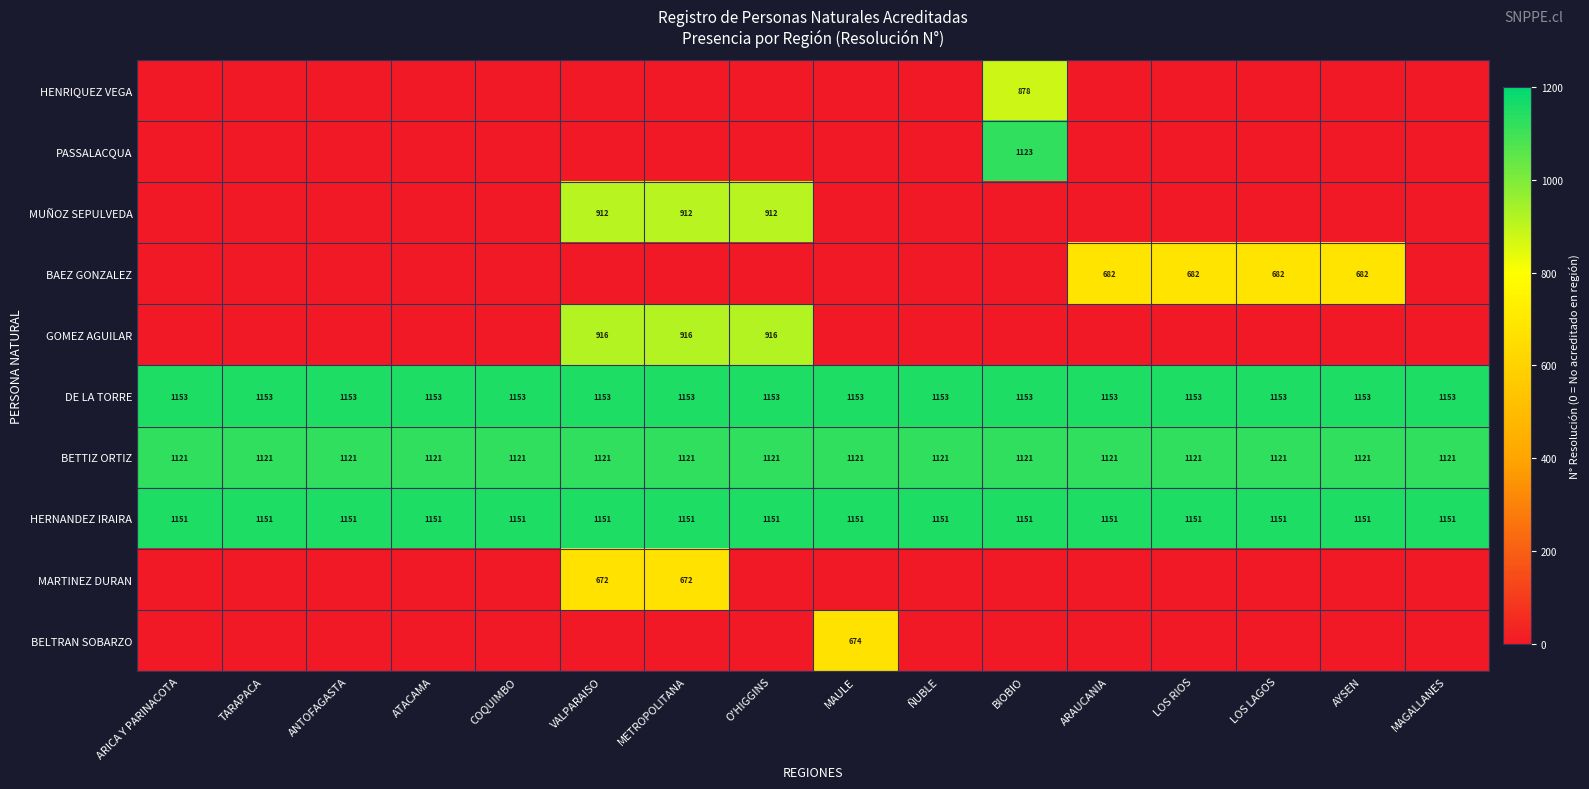

The value of HERNANDEZ IRAIRA at ÑUBLE is 1660. True or false?

False